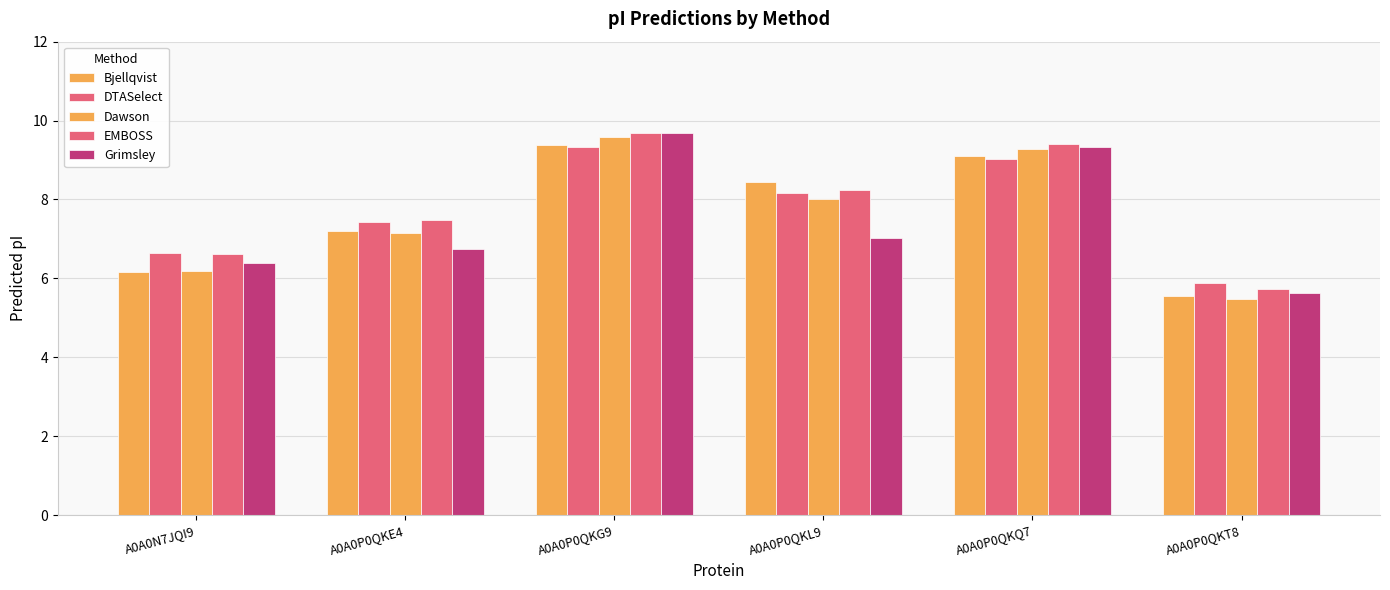

What is the label of the 6th bar from the right?

A0A0N7JQI9